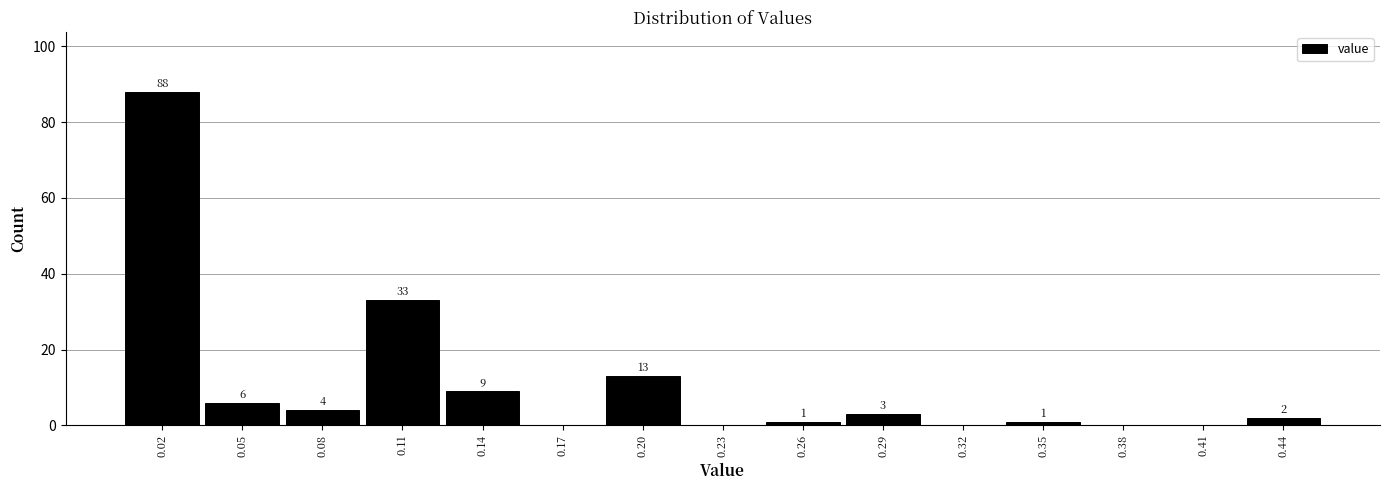

Reading left to right, extract all data points from this chart.

0.02=88	0.05=6	0.08=4	0.11=33	0.14=9	0.17=0	0.20=13	0.23=0	0.26=1	0.29=3	0.32=0	0.35=1	0.38=0	0.41=0	0.44=2